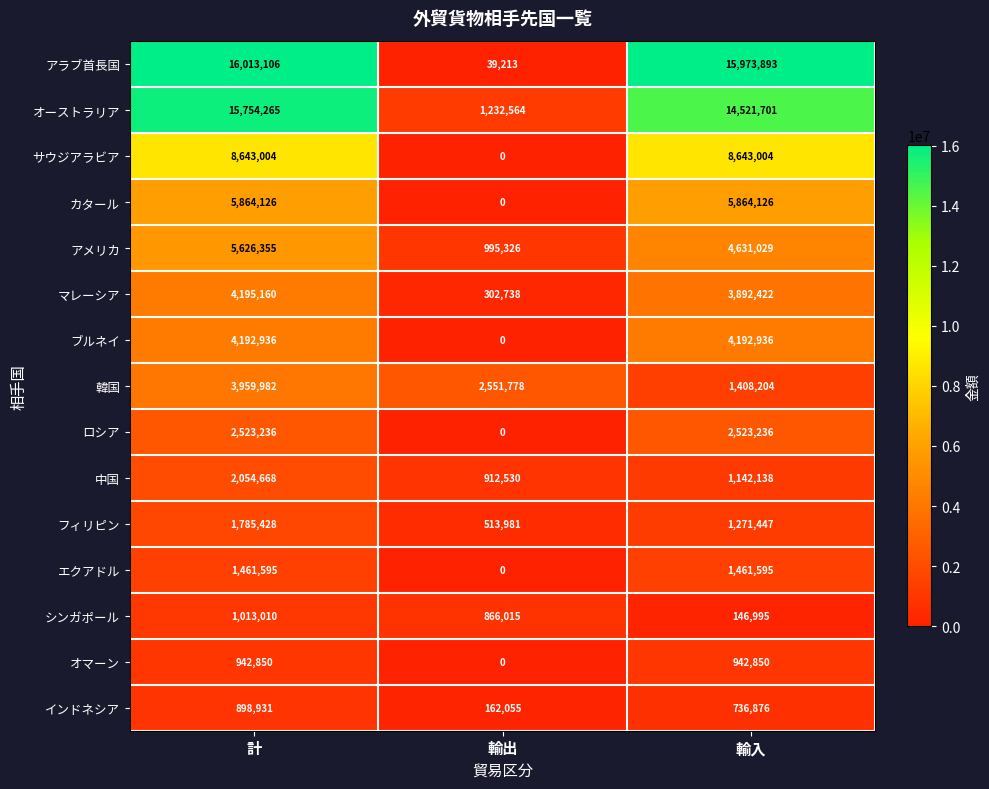

What is the sum of the ロシア values at 輸出 and 輸入?

2523236